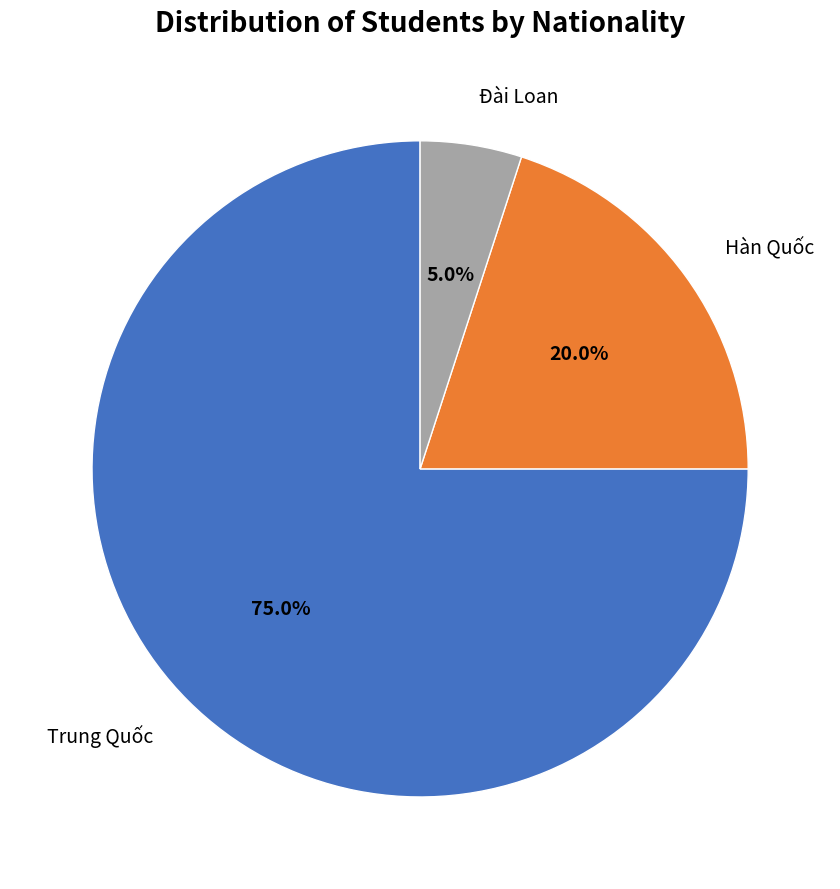

To the nearest percent, what is the average slice percentage?

33%